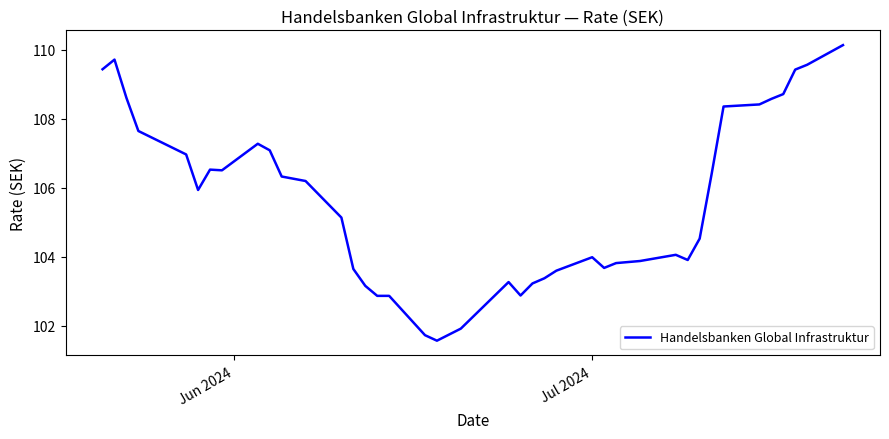

What is the greatest value displayed?

110.1